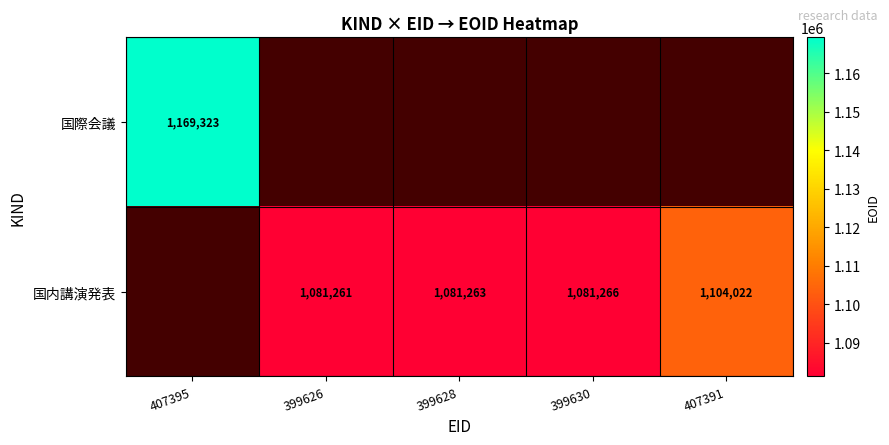

The value of 国内講演発表 at 399626 is 1081261. True or false?

True